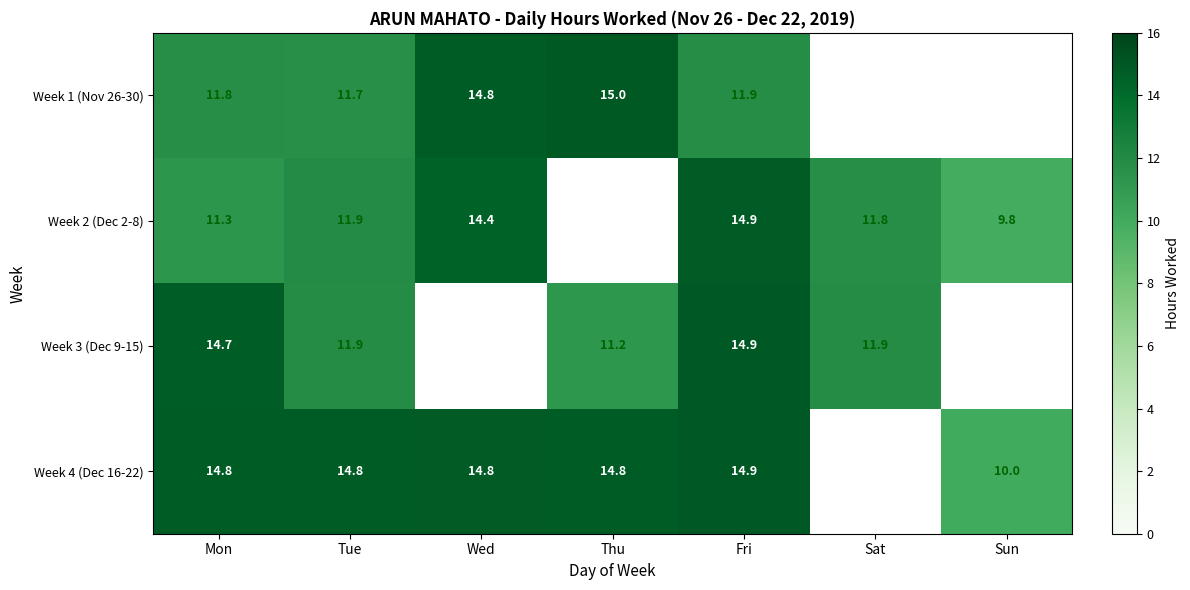

Is the value of Week 3 (Dec 9-15) at Mon greater than the value of Week 1 (Nov 26-30) at Fri?

Yes